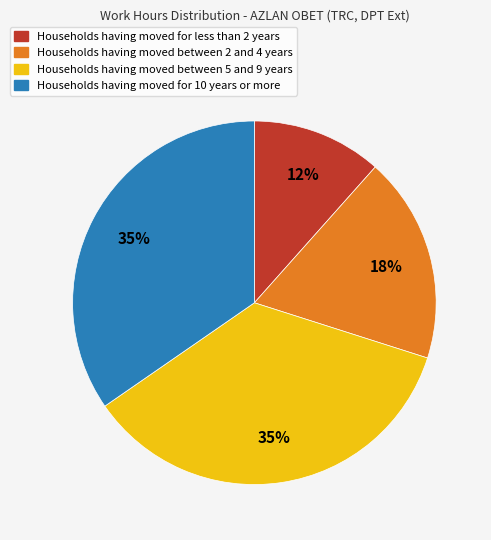

Is there a majority slice in this chart?

No